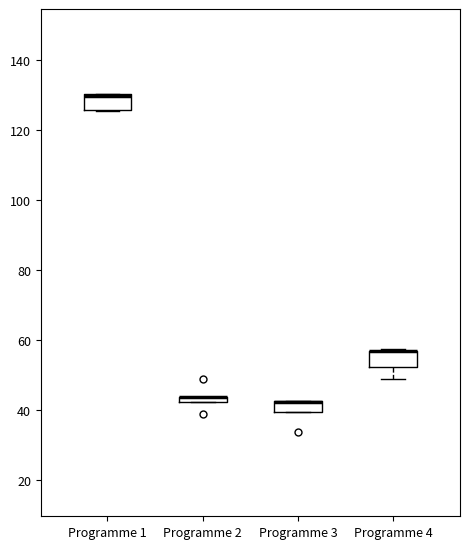

Where is the upper edge of the box for Programme 4 on the y-axis? The values are not printed on the chart, so give them approximately, as read against the axis.

56